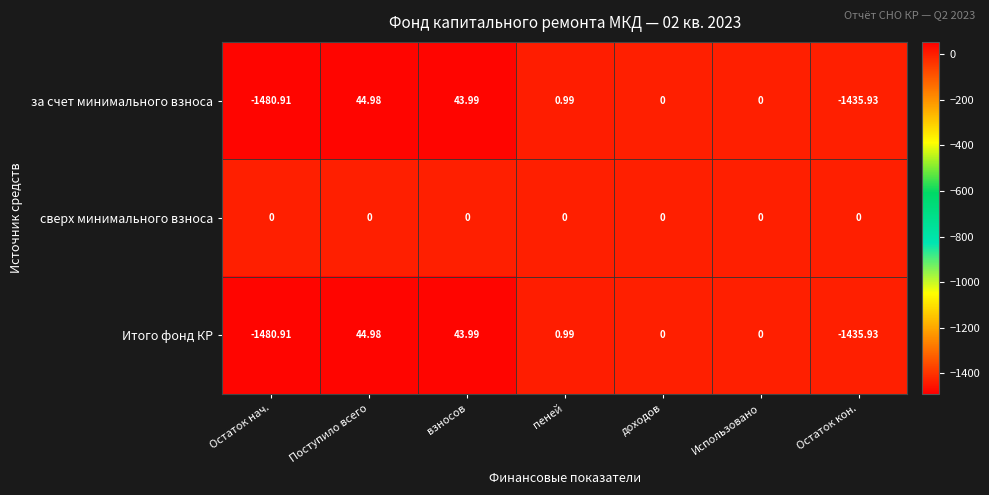

Which label corresponds to the largest value in the chart?

Поступило всего